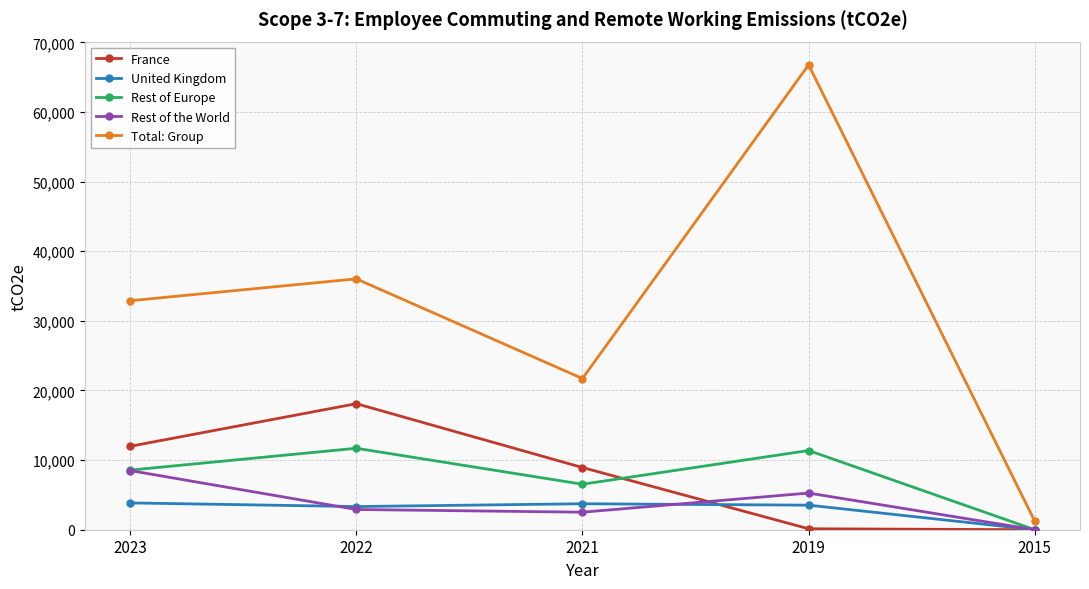

List the series in order of their peak value, highest first.

Total: Group, France, Rest of Europe, Rest of the World, United Kingdom